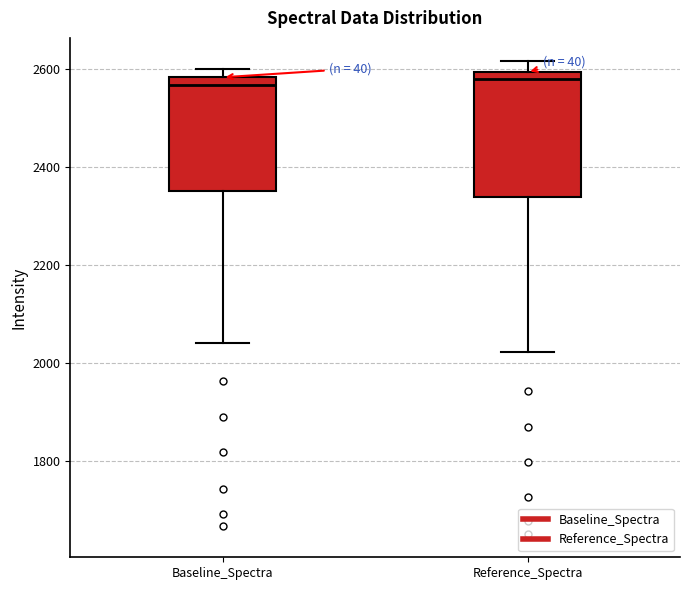

Comparing the boxes themselves (not the whiskers), which one is the tallest?

Reference_Spectra